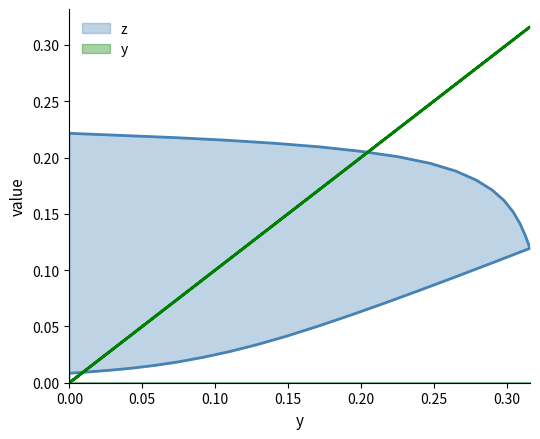

How many data points does each series have?

33